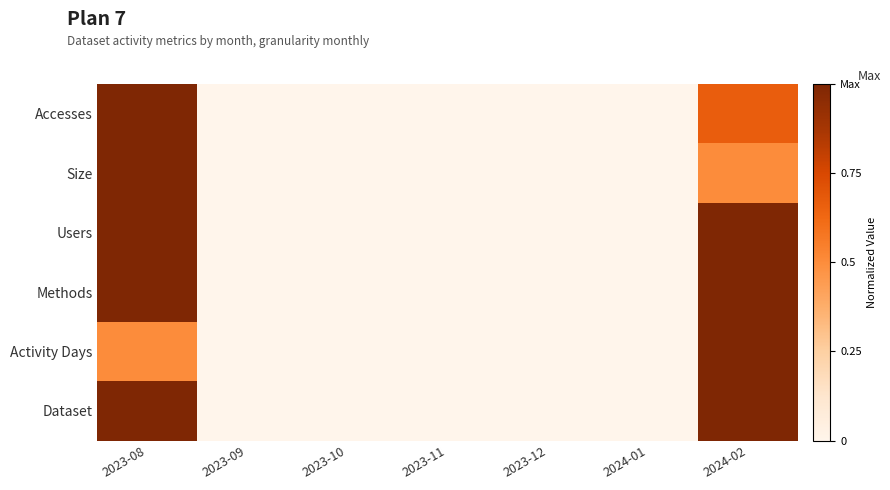

What is the greatest value displayed?

1.0